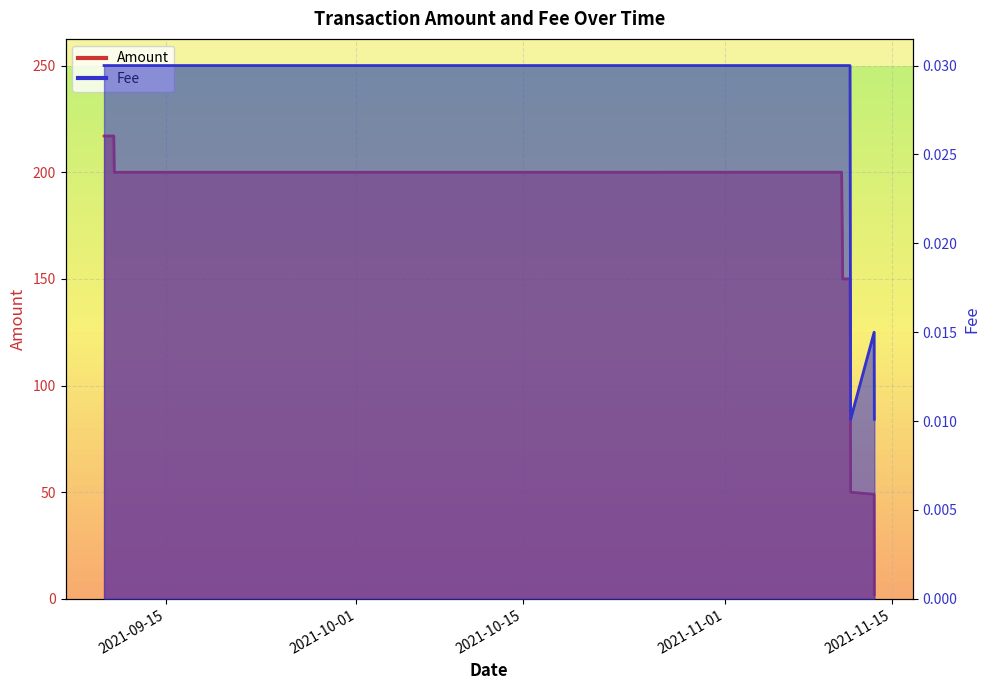

Which has a higher value, 2021-11-11 13:03:00 or 2021-09-10 14:33:00?

2021-09-10 14:33:00